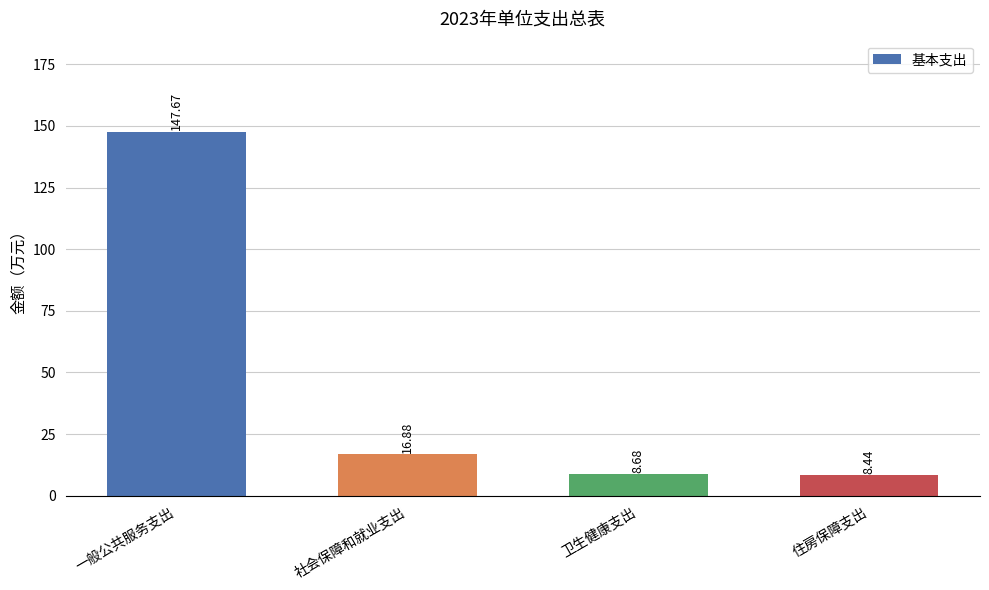

Which category has the highest value across all series?

一般公共服务支出